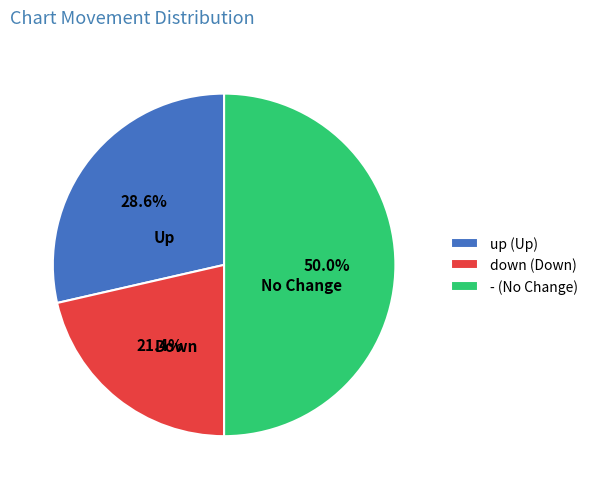

The up slice represents 29% of the pie. True or false?

True